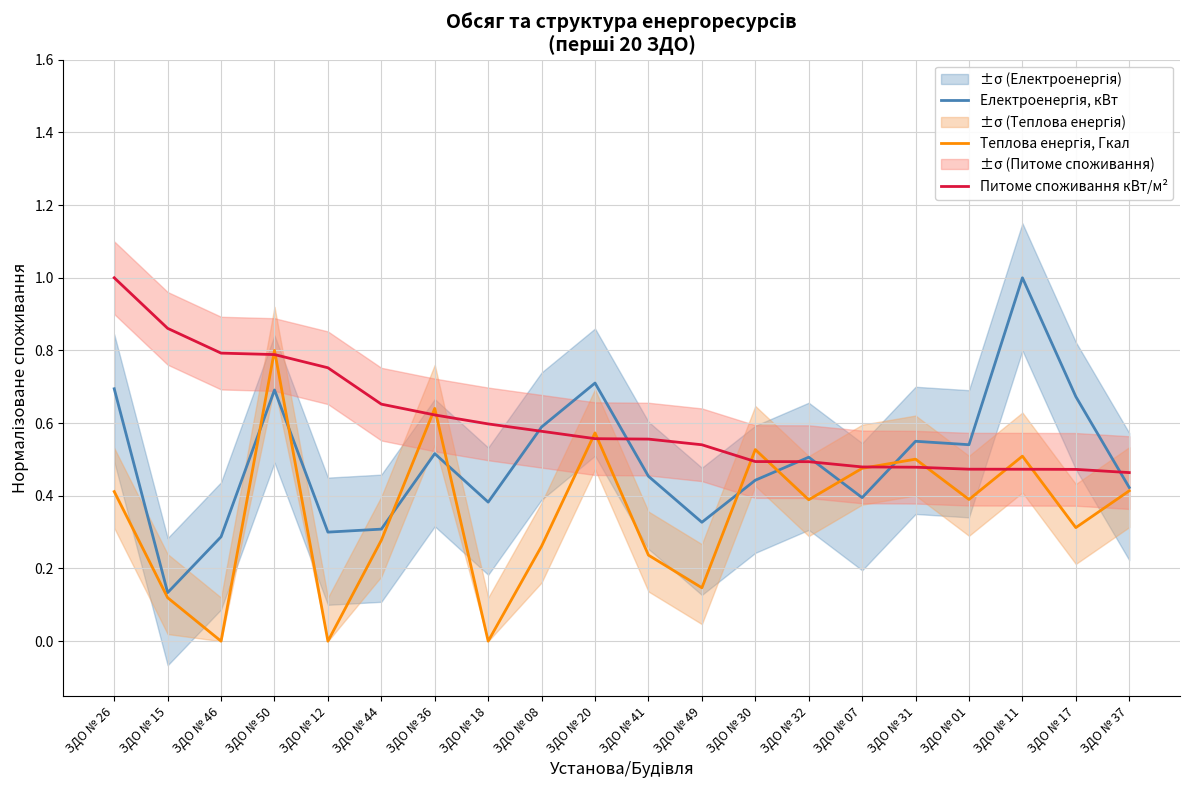

At which category is the sum across all series the highest?

ЗДО № 50